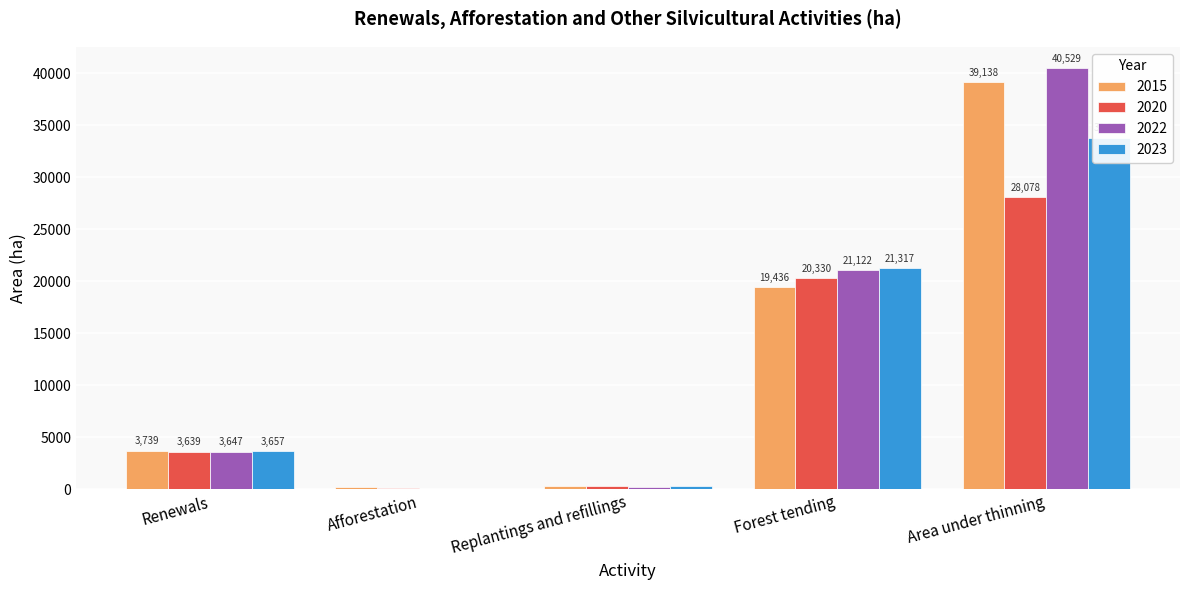

Rank the series at Replantings and refillings from lowest to highest value.

2022, 2020, 2015, 2023